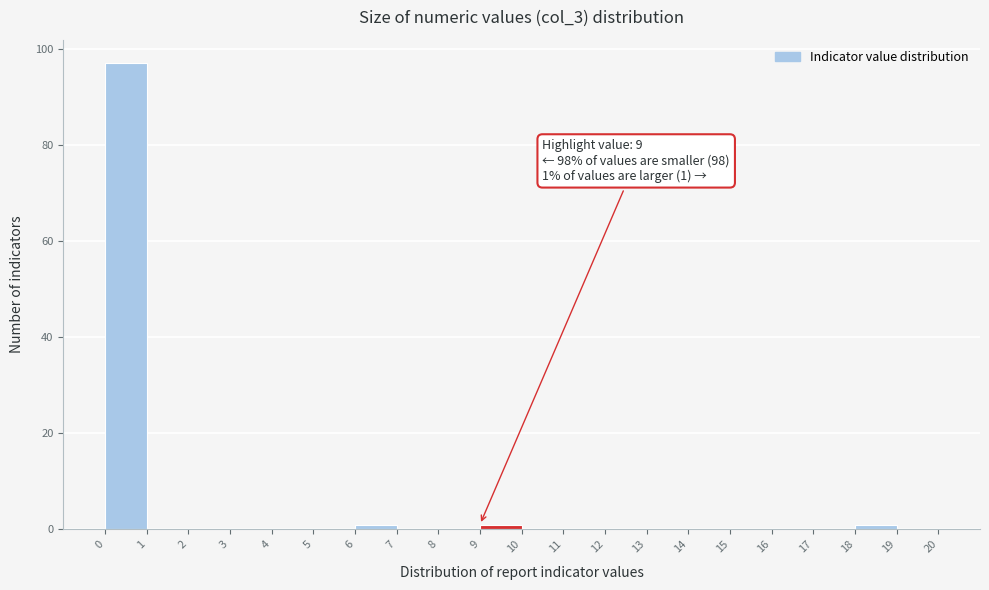

Which range on the x-axis has the tallest bar?

0 to 1